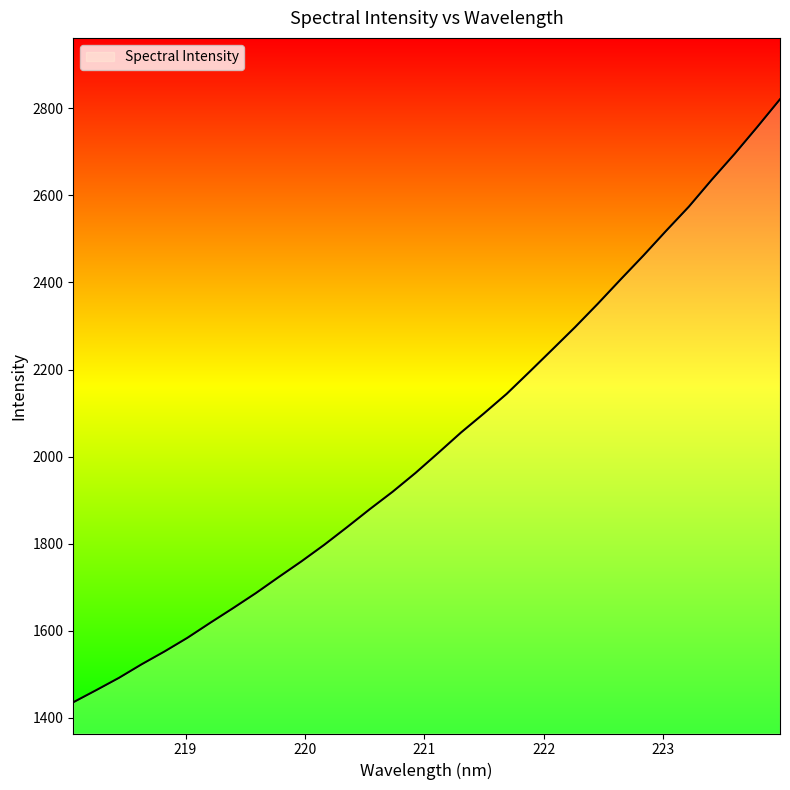

What is the difference between the maximum and minimum values?

1385.6